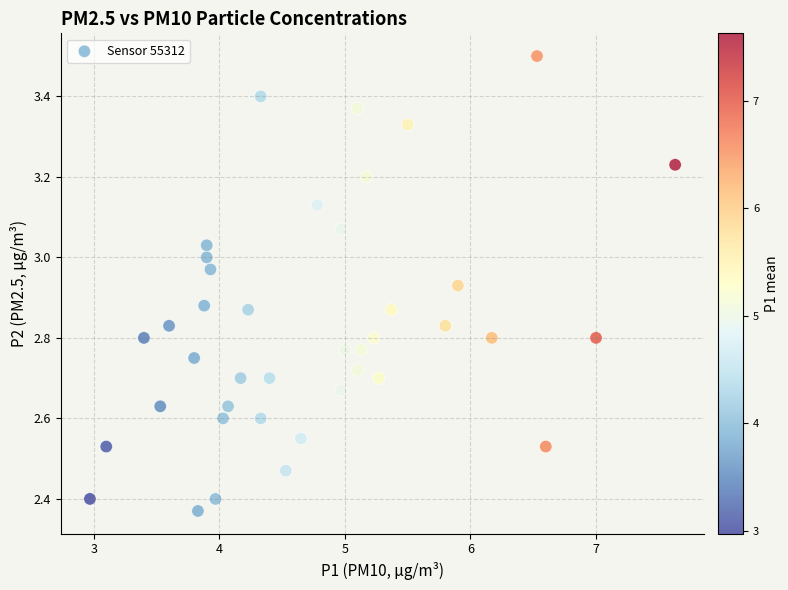

What is the range of X values (max minus min)?

4.7